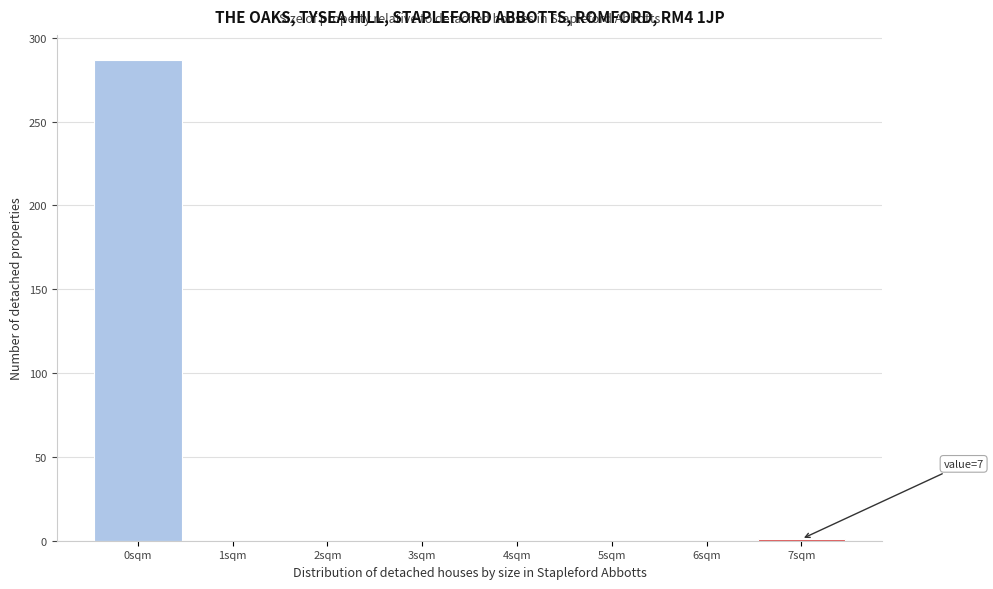

Over which range of the x-axis is the bar tallest?

-0.5 to 0.5